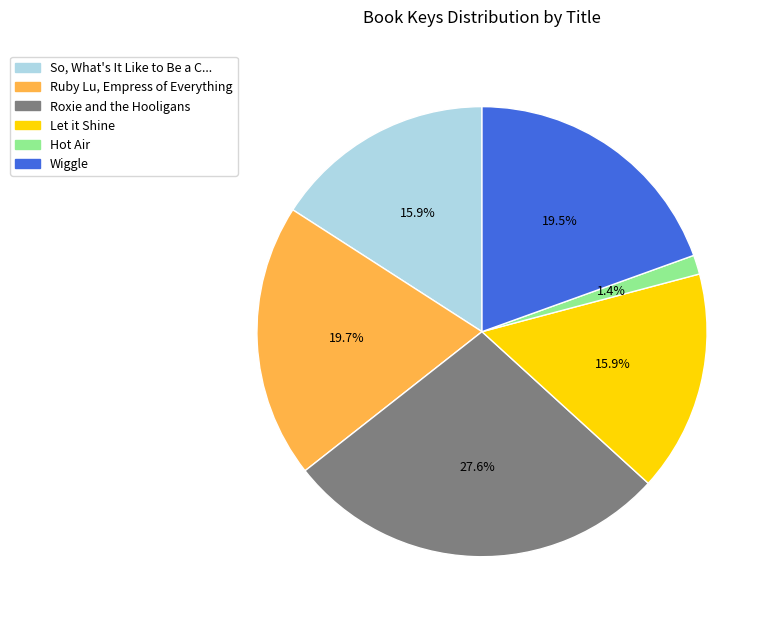

Does any single category account for the majority?

No